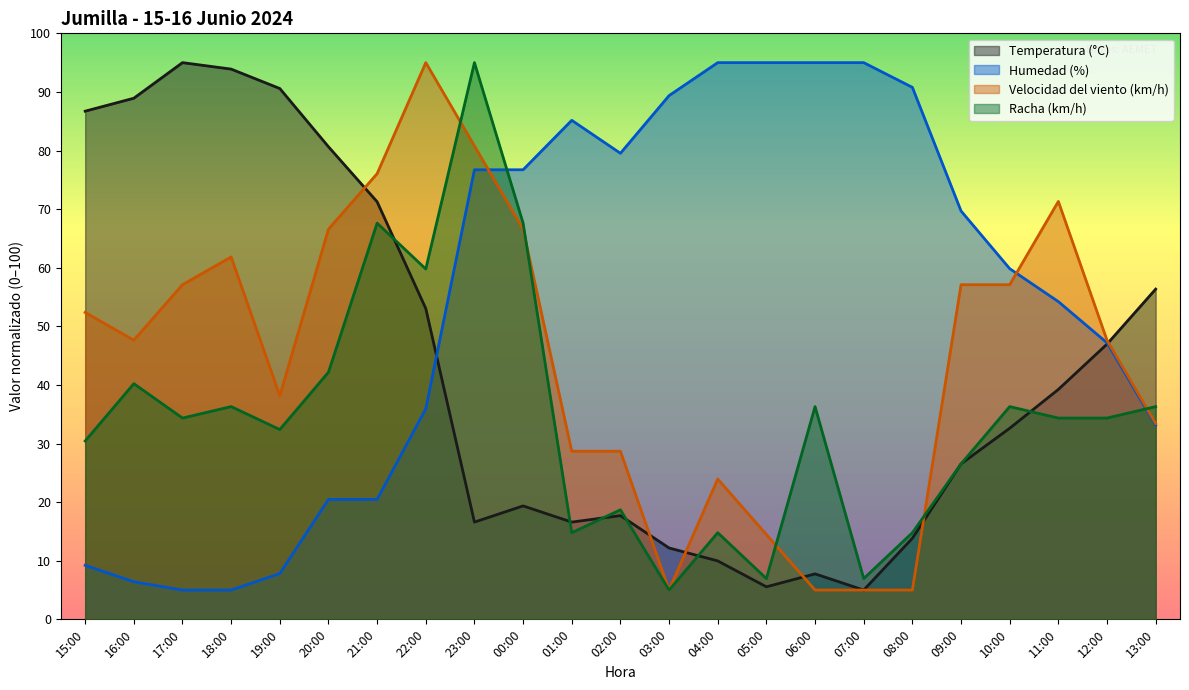

Count the number of data series in this chart.

4